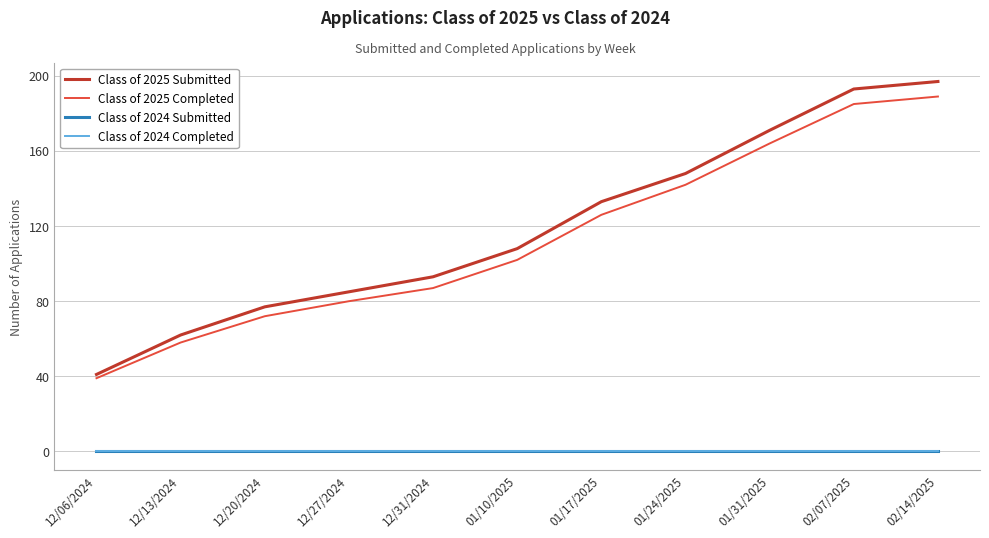

True or false: Class of 2024 Submitted and Class of 2025 Completed cross at least once.

False